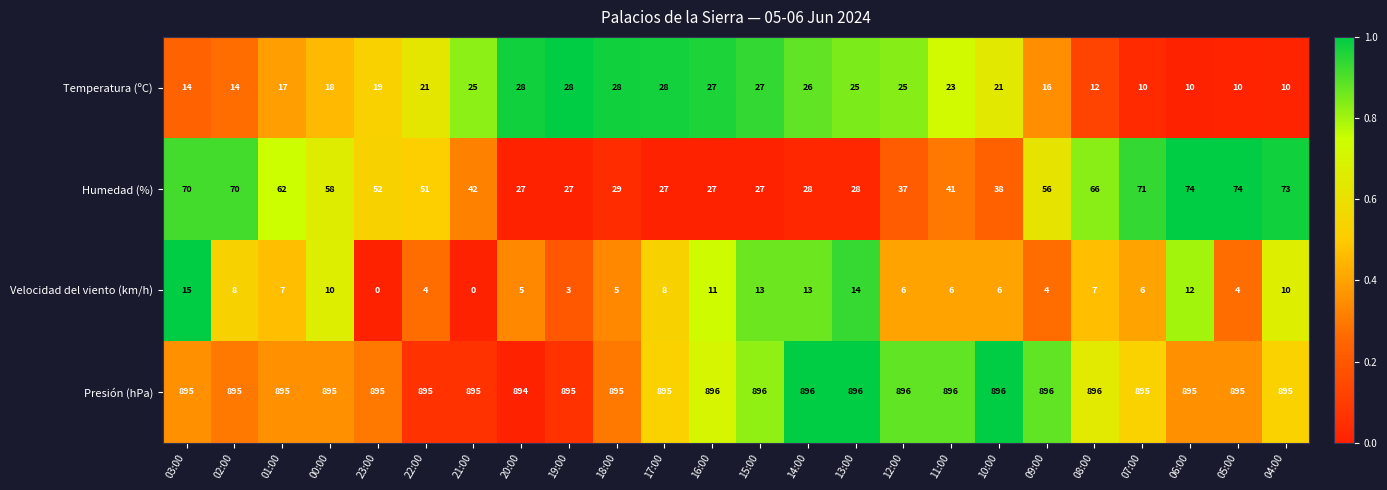

At which label does Velocidad del viento (km/h) reach its peak?

03:00